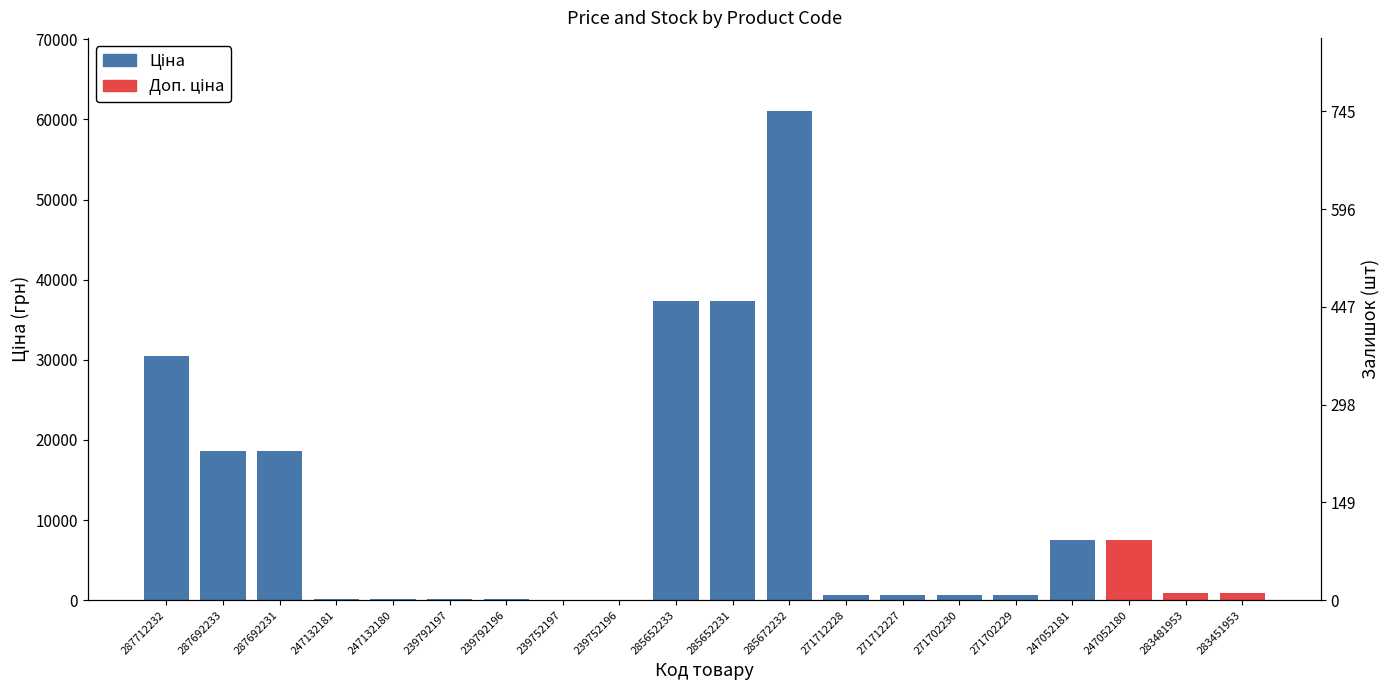

At which category does the chart reach its peak across all series?

239752197